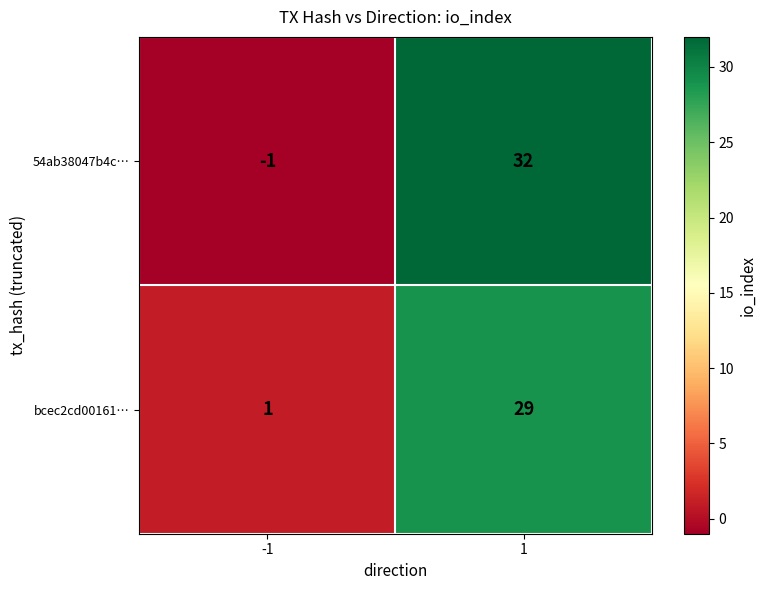

True or false: 54ab38047b4c… has a value of -1 at -1.

True